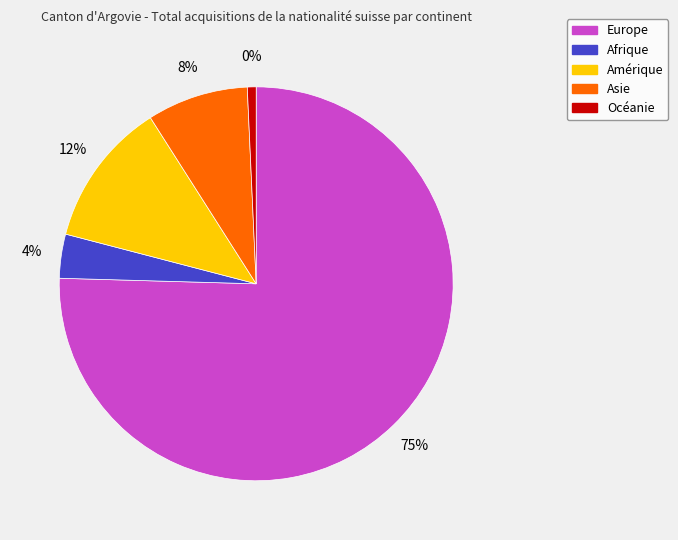

The Océanie slice represents 11% of the pie. True or false?

False